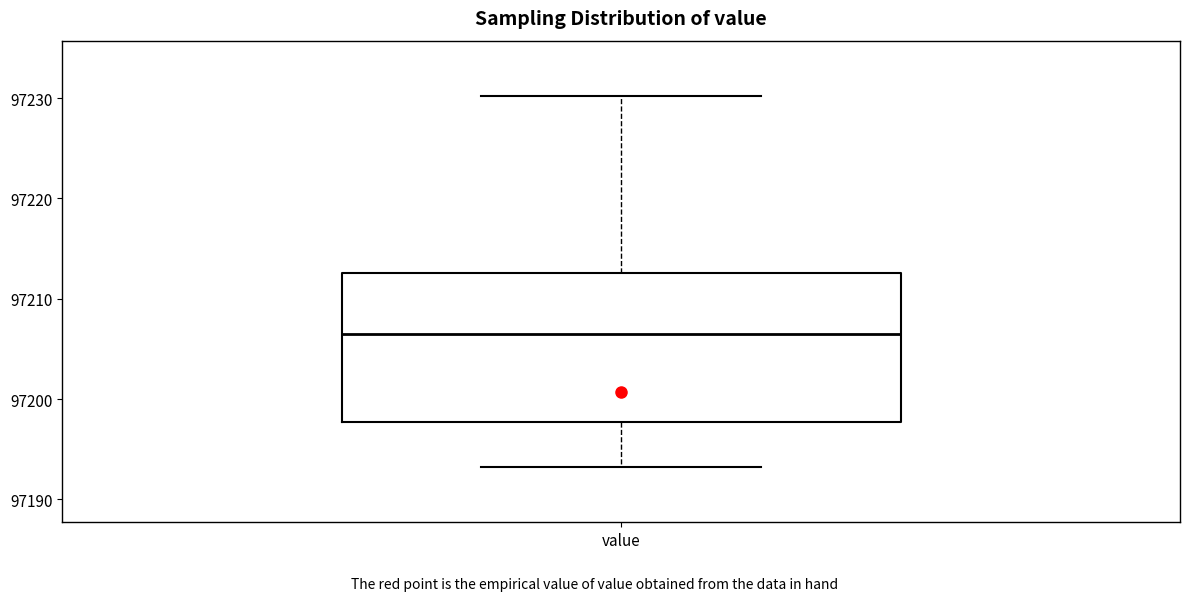

Where does the lower whisker of the box for value end on the y-axis? The values are not printed on the chart, so give them approximately, as read against the axis.

97193